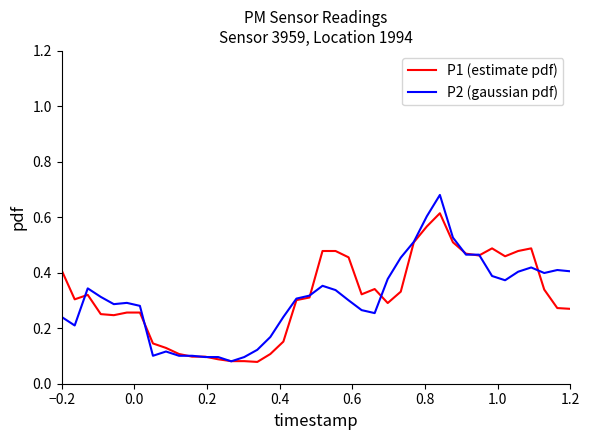

List the series in order of their peak value, highest first.

P2 (gaussian pdf), P1 (estimate pdf)